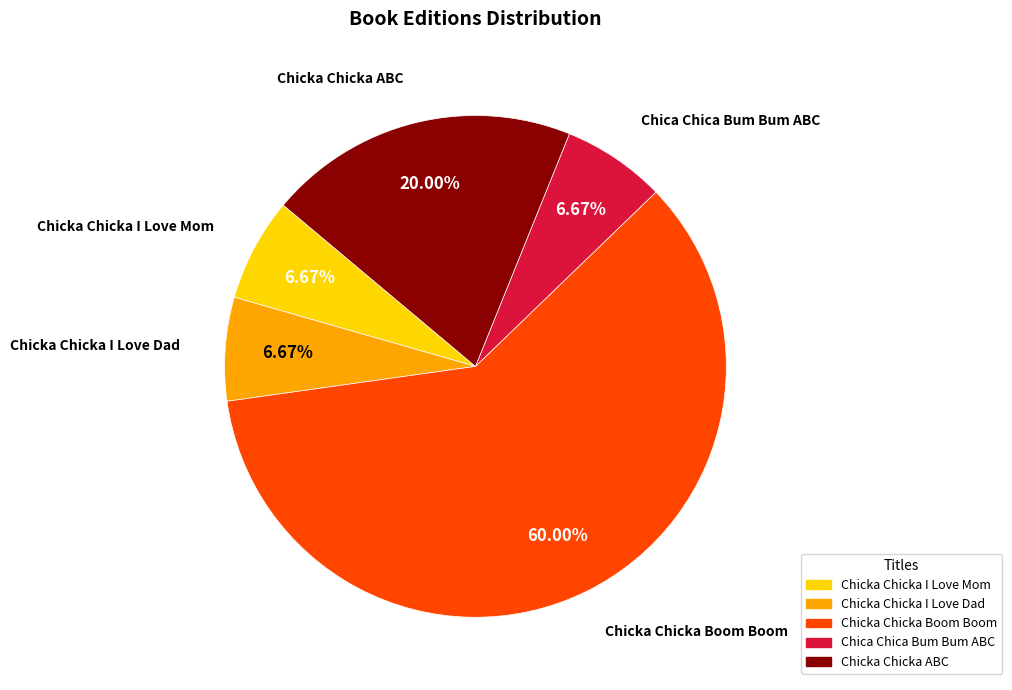

What is the majority slice?

Chicka Chicka Boom Boom